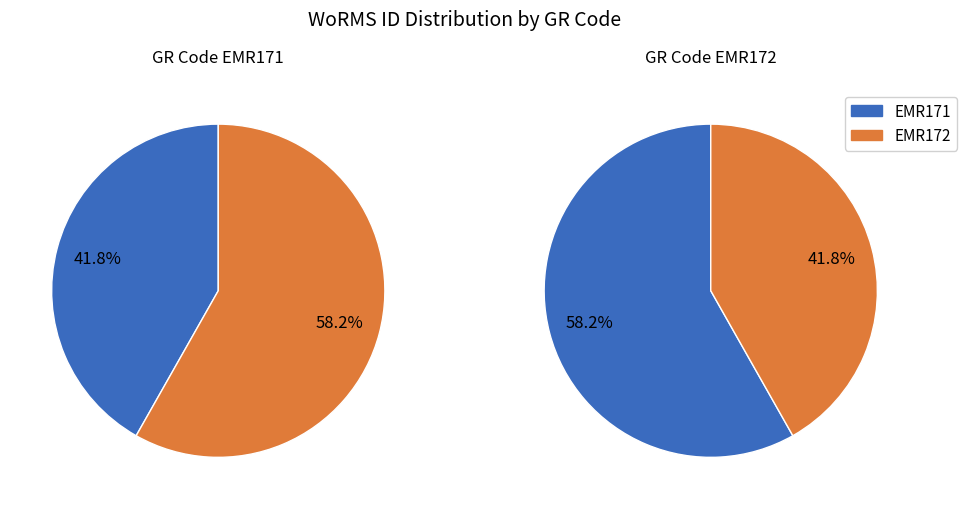

Is the sum of EMR171 and EMR172 greater than half?

Yes